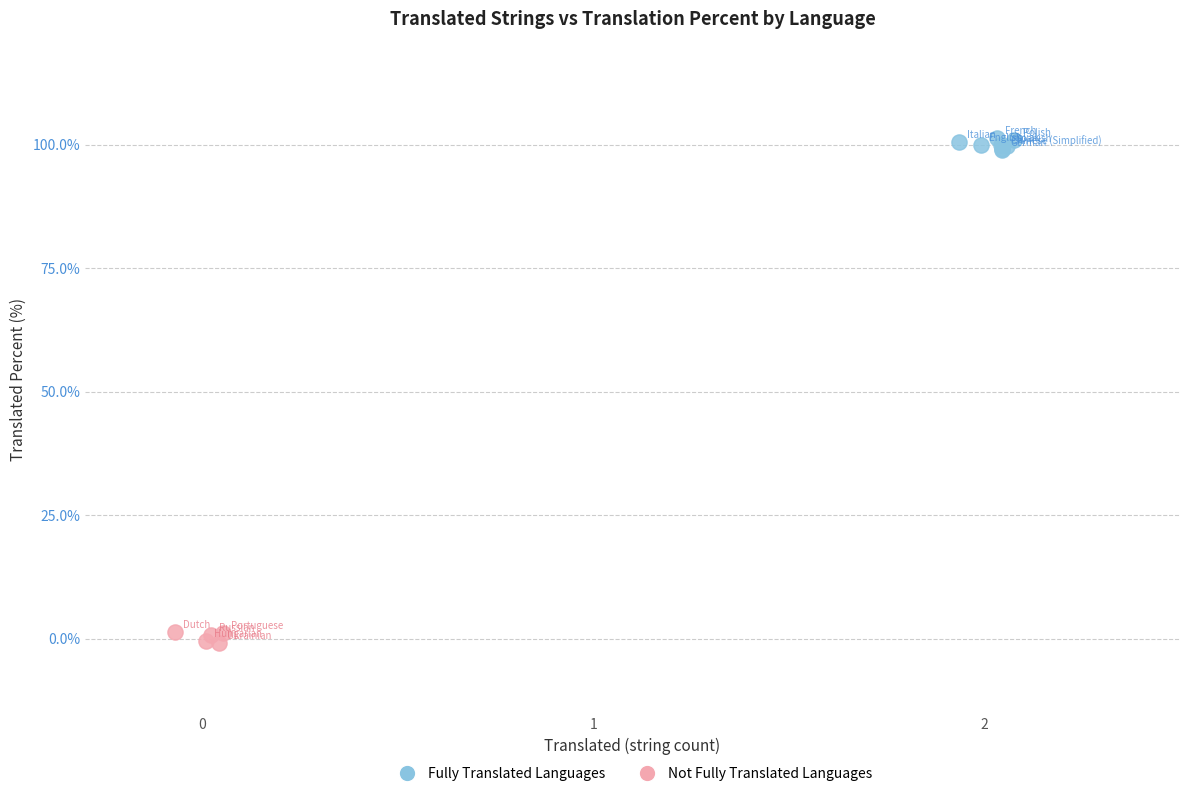

What are all the series names shown in the legend?

Fully Translated Languages, Not Fully Translated Languages